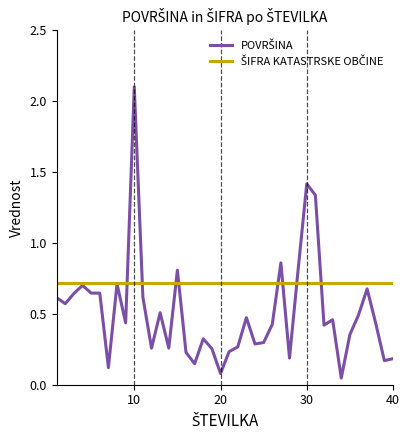

Which series has the widest spread of values?

POVRŠINA